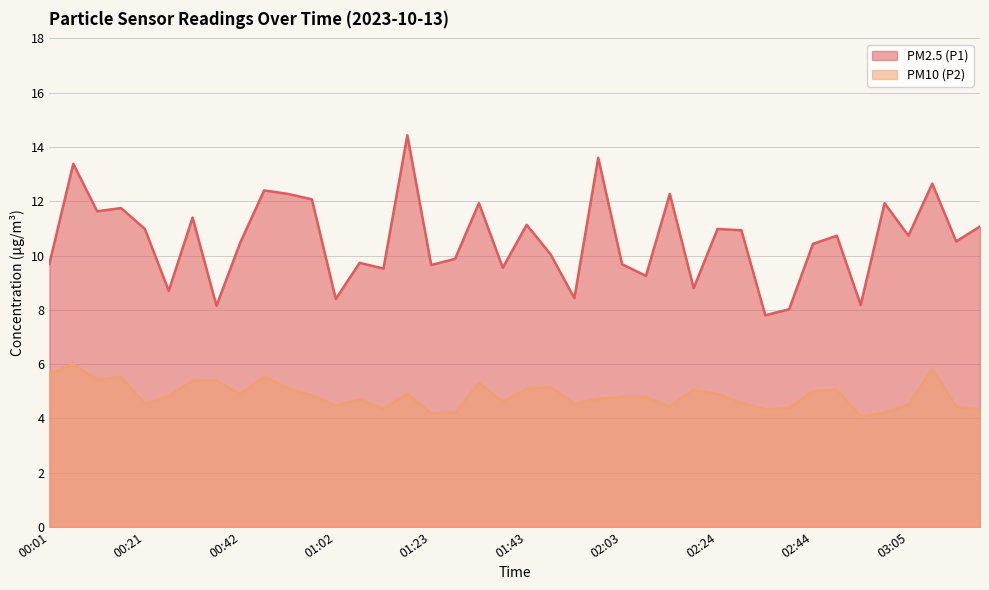

Which series changed the most between 01:08 and 03:05?

PM2.5 (P1)